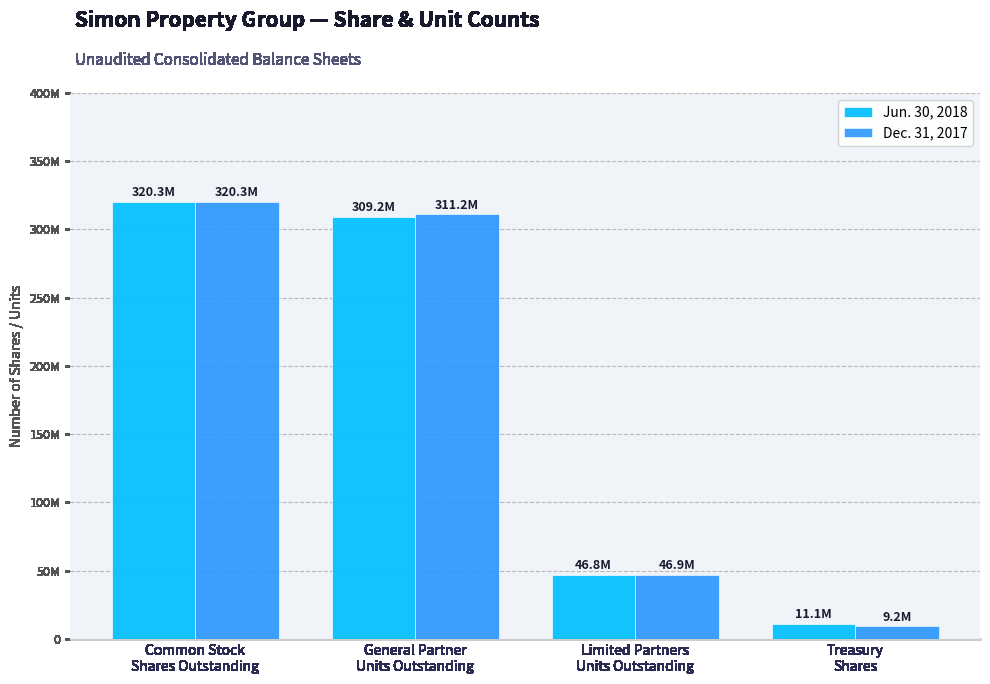

At how many categories does at least one series exceed 155161002?

2